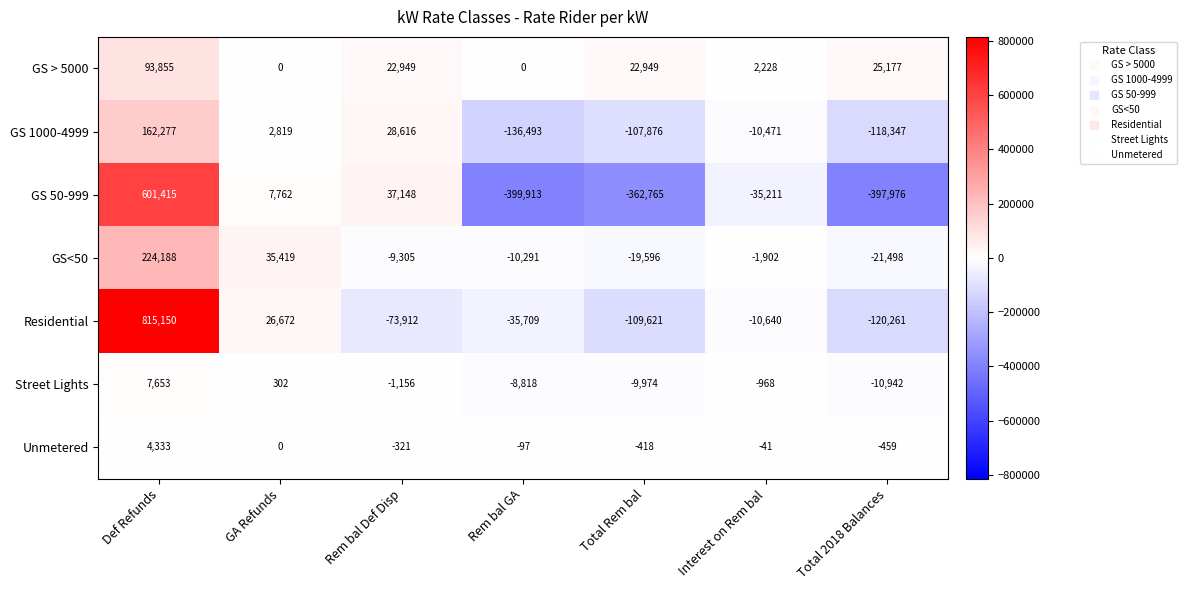

How many values in the Residential series are below -35709?

3